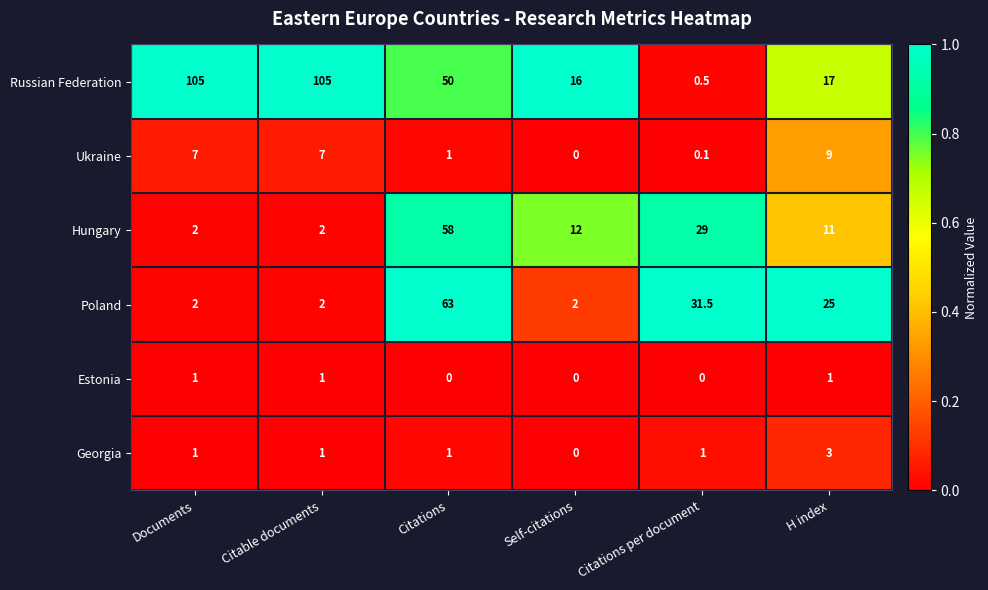

What is the difference between the highest and lowest values at Citations per document?

31.5